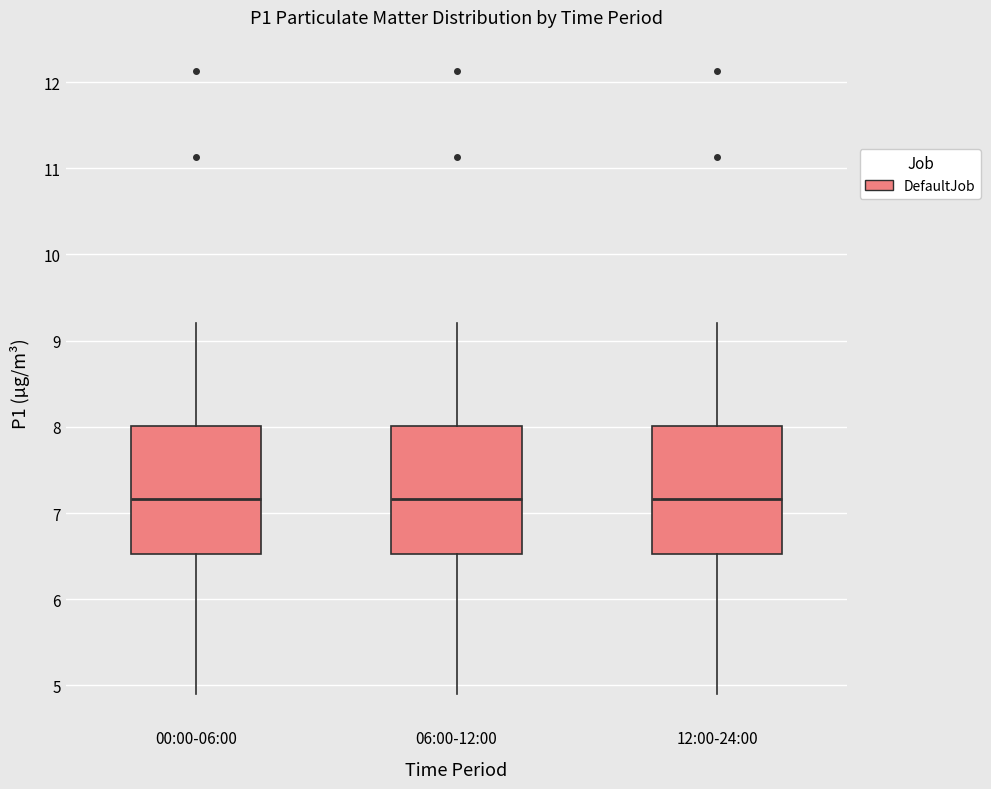

Where is the lower edge of the box for 00:00-06:00 on the y-axis? The values are not printed on the chart, so give them approximately, as read against the axis.

6.5